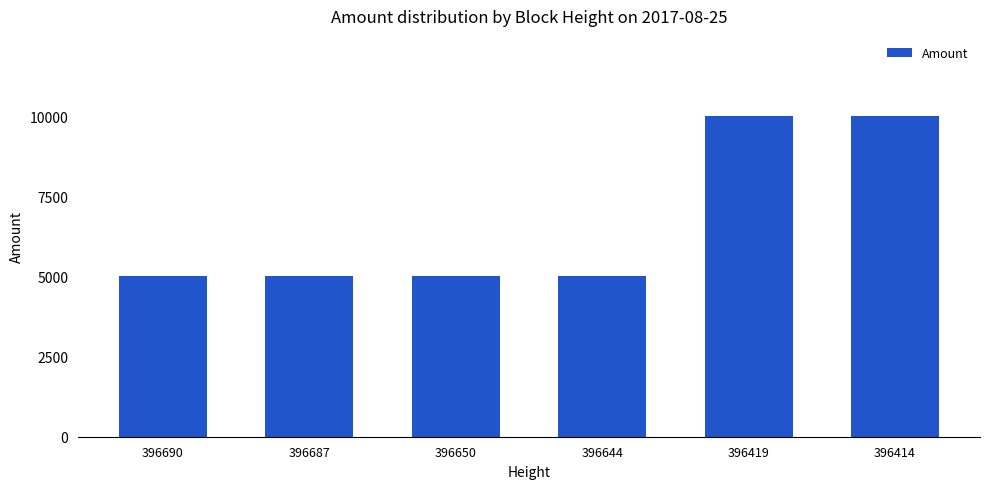

What is the minimum value shown in the chart?

4998